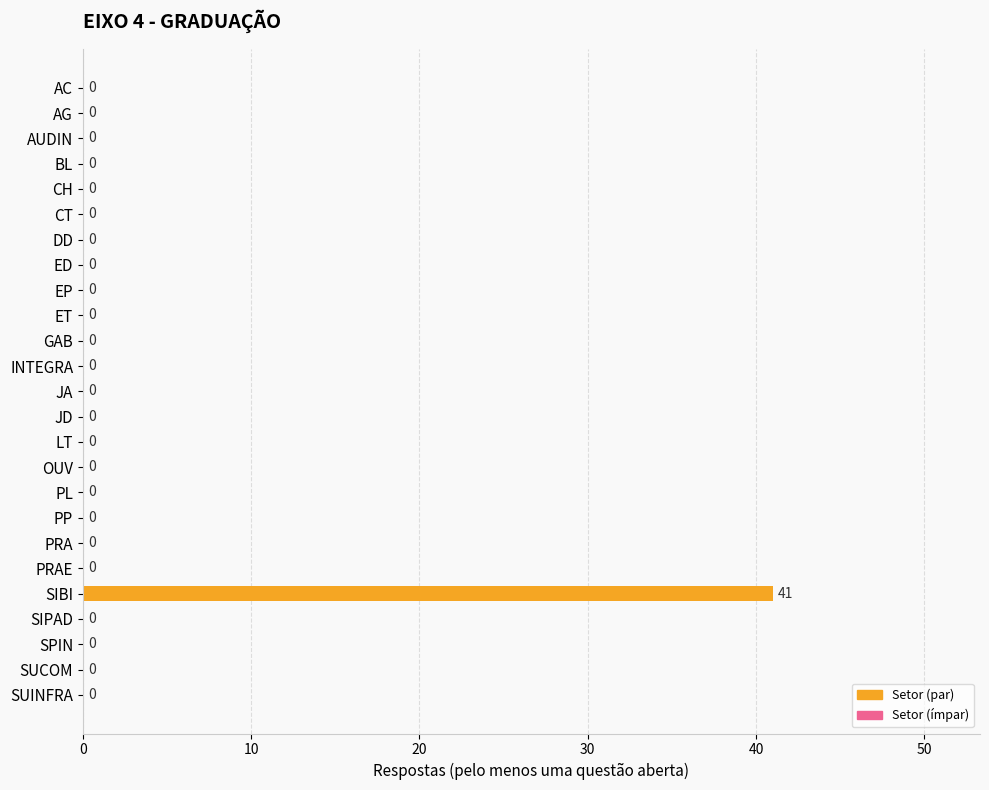

The chart shows a value of -28 at SPIN. True or false?

False